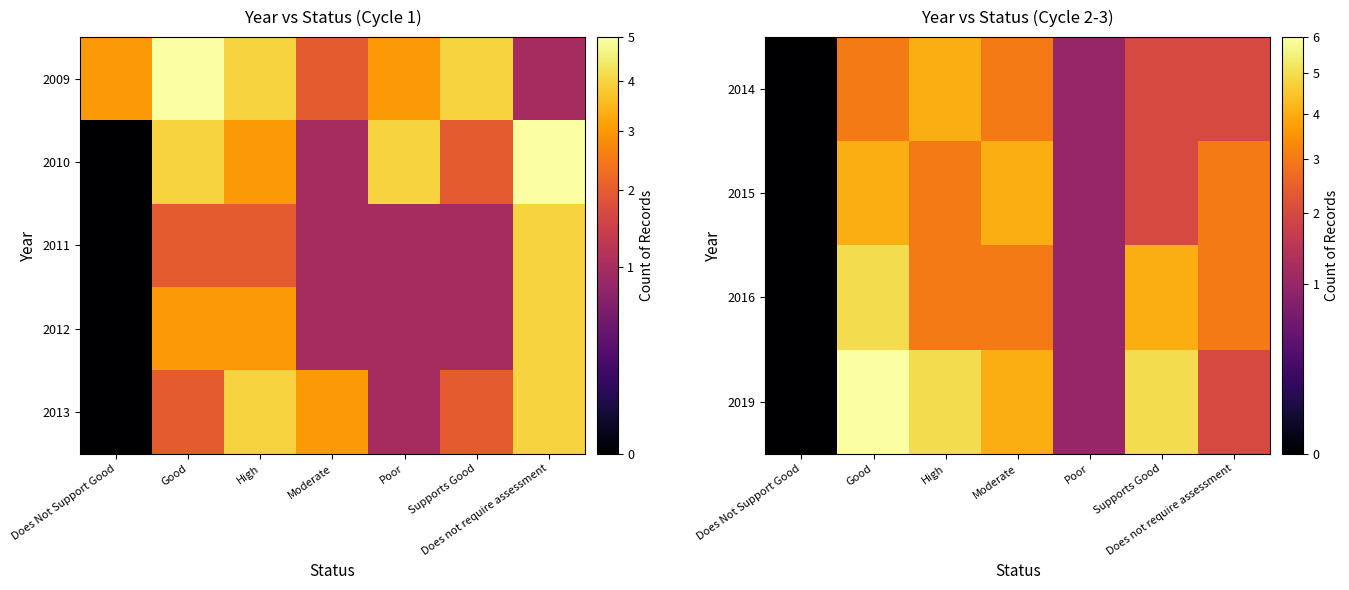

Is it true that 2013 equals 2 at Supports Good?

True